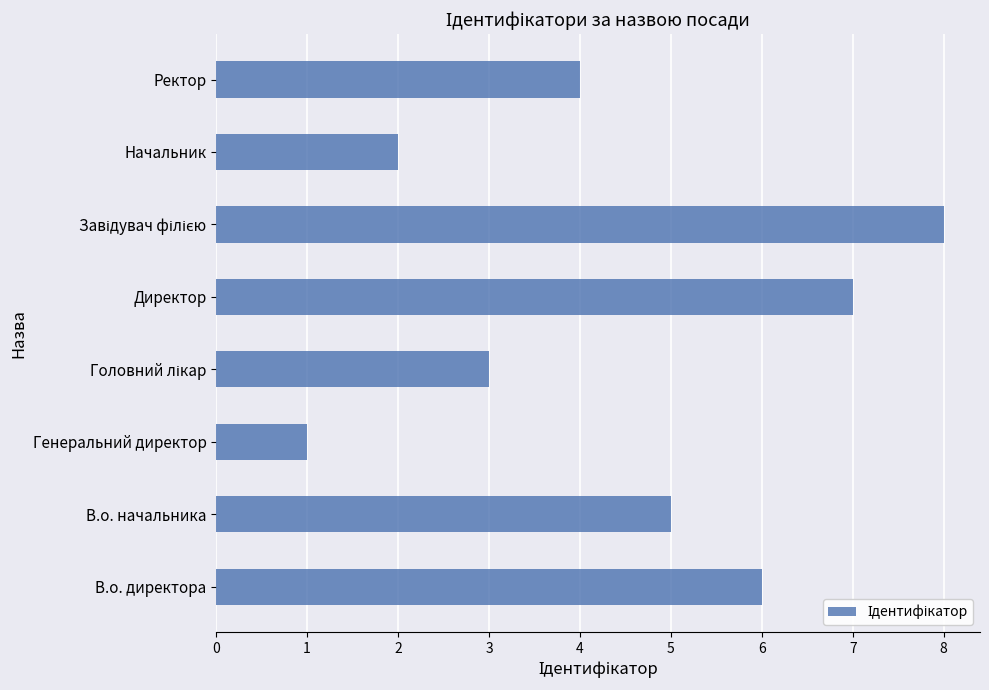

What is the sum of all values?

36